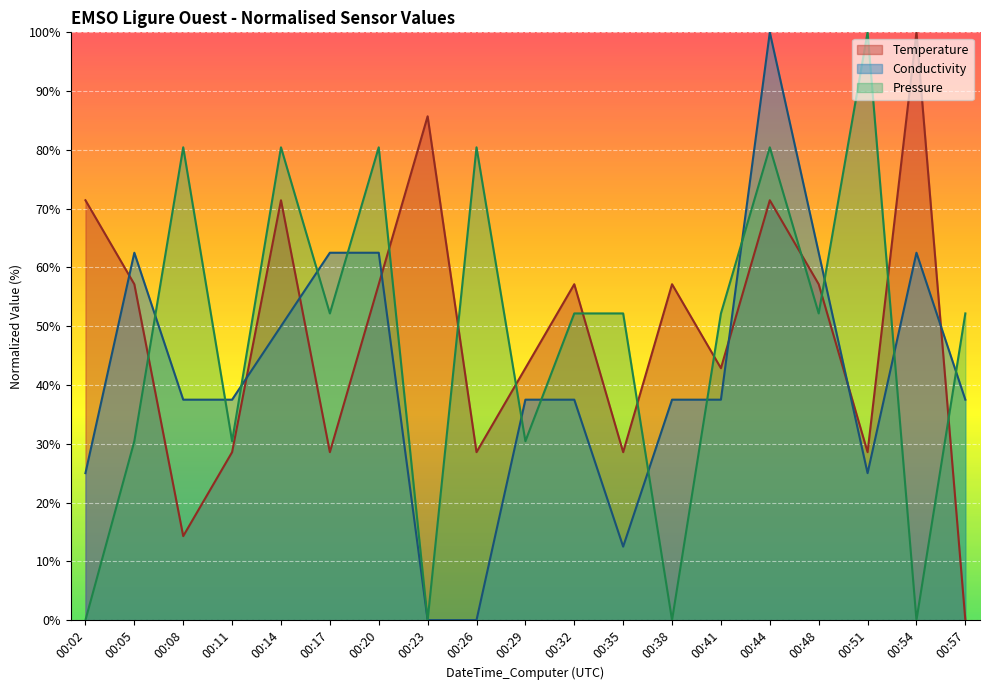

True or false: Conductivity has a value of 16.1 at 00:51.

False